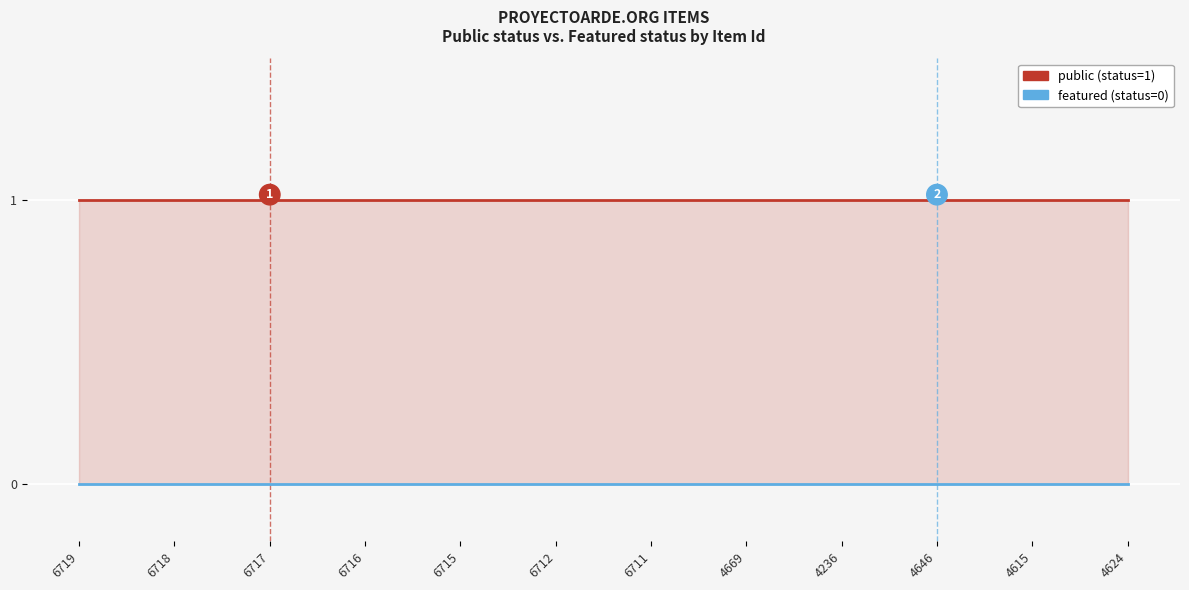

Between 4615 and 6718, which is larger?

4615